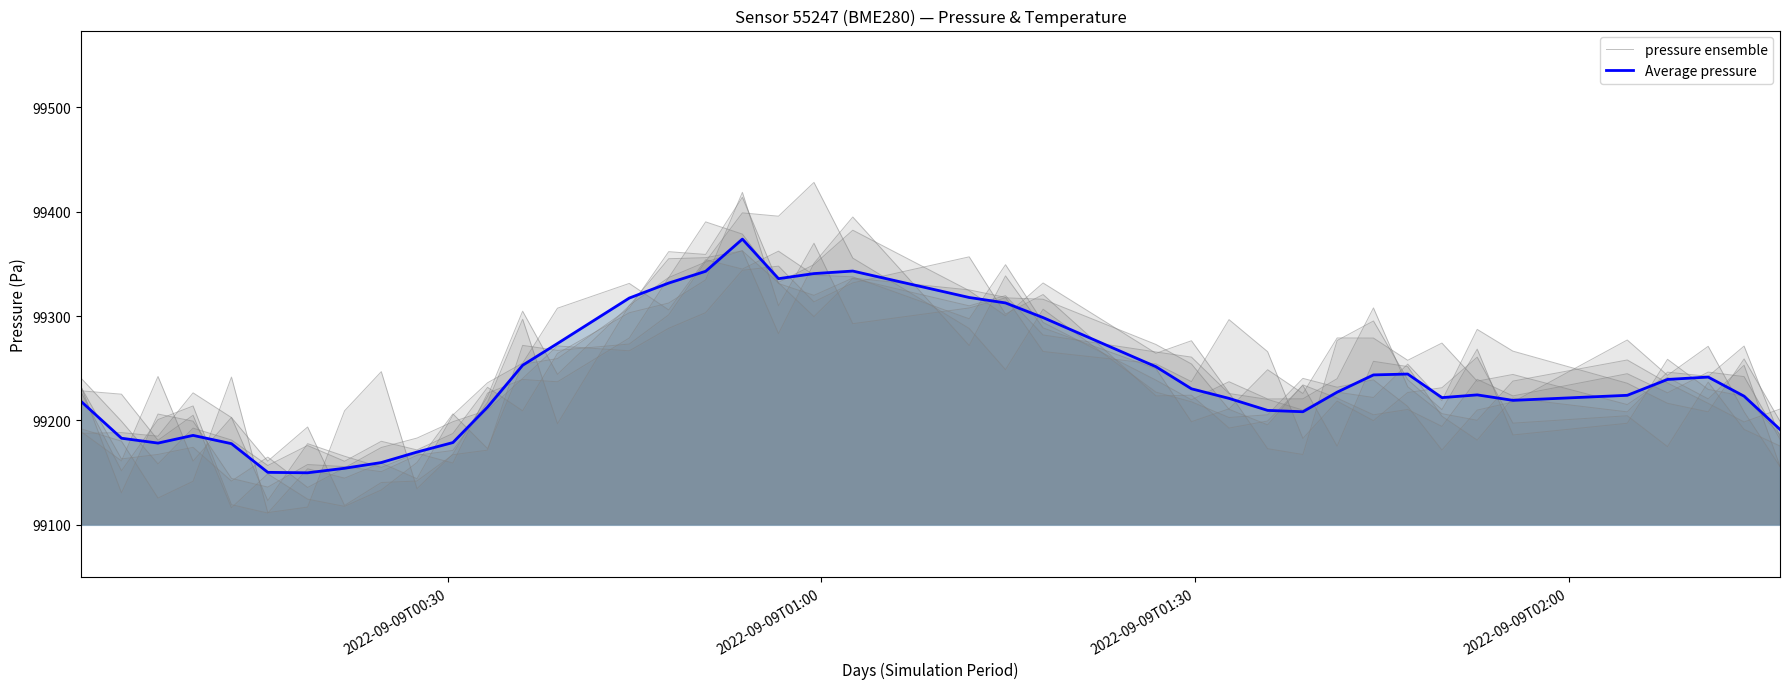

Which series ends up on top after the final intersection of pressure ensemble and Average pressure?

pressure ensemble